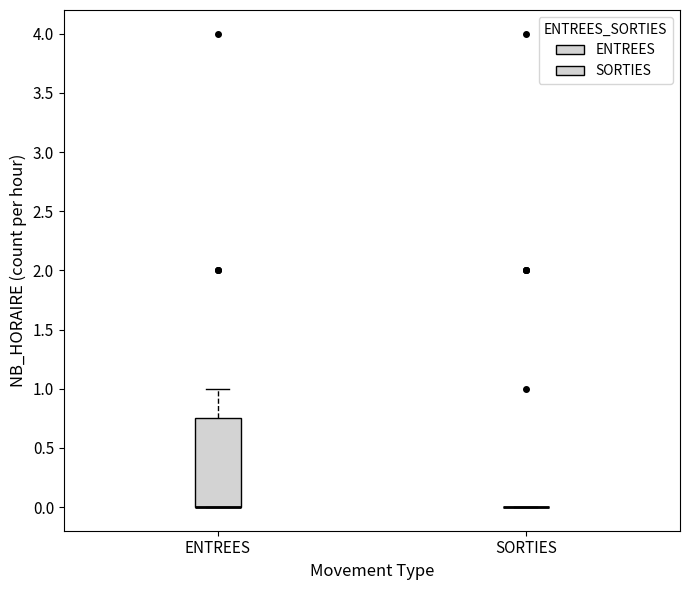

Reading left to right, transcribe this box plot: for each box, give where its median line is, the range the box spans, and where its two whiskers end, as read against the y-axis. The values are not printed on the chart, so give them approximately, as read against the axis.

ENTREES: median 0.00 (drawn on the box's lower edge), box 0.00 to 0.75, whiskers 0.00 to 1.00
SORTIES: box collapsed to a line at 0.00, whiskers 0.00 to 0.00